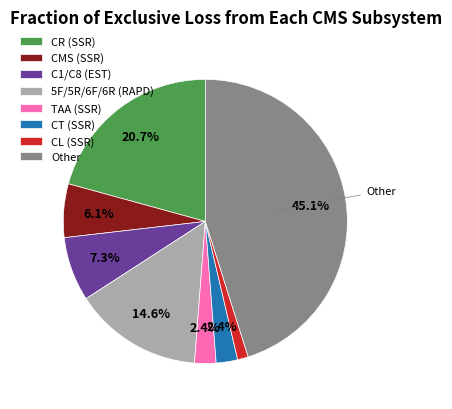

Combined, do TAA (SSR) and C1/C8 (EST) account for over 50%?

No